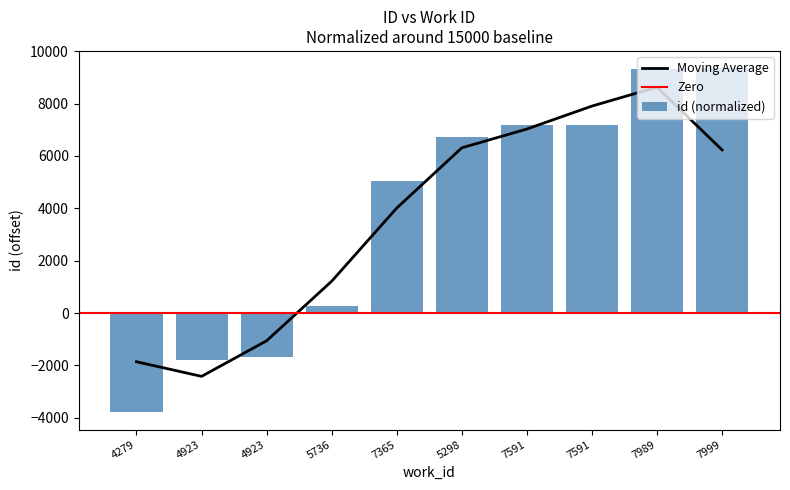

What is the smallest value displayed?

-3796